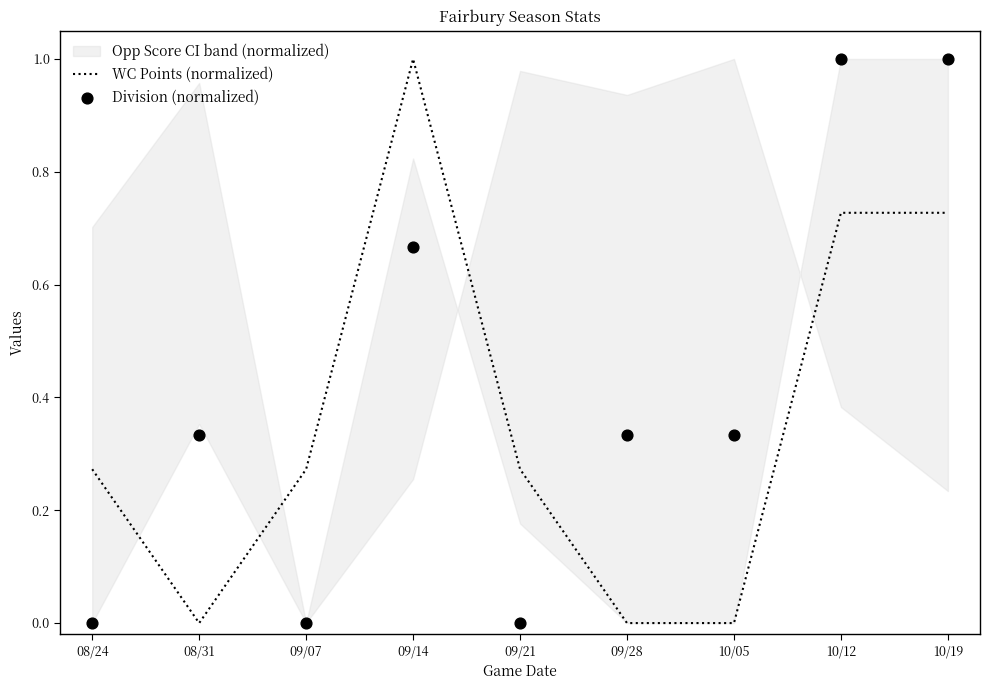

The WC Points (normalized) series shows 0.0 at 09/28. True or false?

True